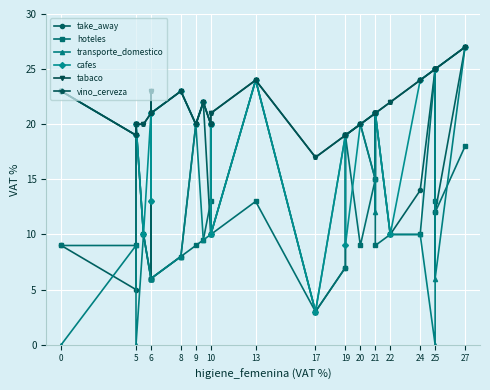

Reading left to right, what are all the values shown in this chart?

take_away: 9.0	5.0	20.0	10.0	6.0	13.0	6.0	8.0	20.0	22.0	10.0	20.0	10.0	24.0	3.0	7.0	19.0	20.0	15.0	21.0	21.0	10.0	14.0	25.0	25.0	12.0	27.0
hoteles: 9.0	9.0	20.0	10.0	6.0	6.0	6.0	8.0	9.0	9.5	13.0	20.0	10.0	13.0	3.0	7.0	19.0	9.0	15.0	21.0	9.0	10.0	10.0	25.0	13.0	12.0	18.0
transporte_domestico: 0.0	9.0	0.0	10.0	6.0	6.0	6.0	8.0	20.0	9.5	10.0	20.0	10.0	24.0	3.0	19.0	19.0	20.0	15.0	12.0	21.0	10.0	10.0	0.0	25.0	6.0	27.0
cafes: 23.0	19.0	20.0	10.0	21.0	13.0	21.0	23.0	20.0	22.0	20.0	20.0	10.0	24.0	3.0	19.0	9.0	20.0	21.0	21.0	21.0	10.0	24.0	25.0	25.0	25.0	27.0
tabaco: 23.0	19.0	20.0	20.0	21.0	23.0	21.0	23.0	20.0	22.0	20.0	20.0	21.0	24.0	17.0	19.0	19.0	20.0	21.0	21.0	21.0	22.0	24.0	25.0	25.0	25.0	27.0
vino_cerveza: 23.0	19.0	20.0	20.0	21.0	23.0	21.0	23.0	20.0	22.0	20.0	20.0	21.0	24.0	17.0	19.0	19.0	20.0	21.0	21.0	21.0	22.0	24.0	25.0	25.0	25.0	27.0